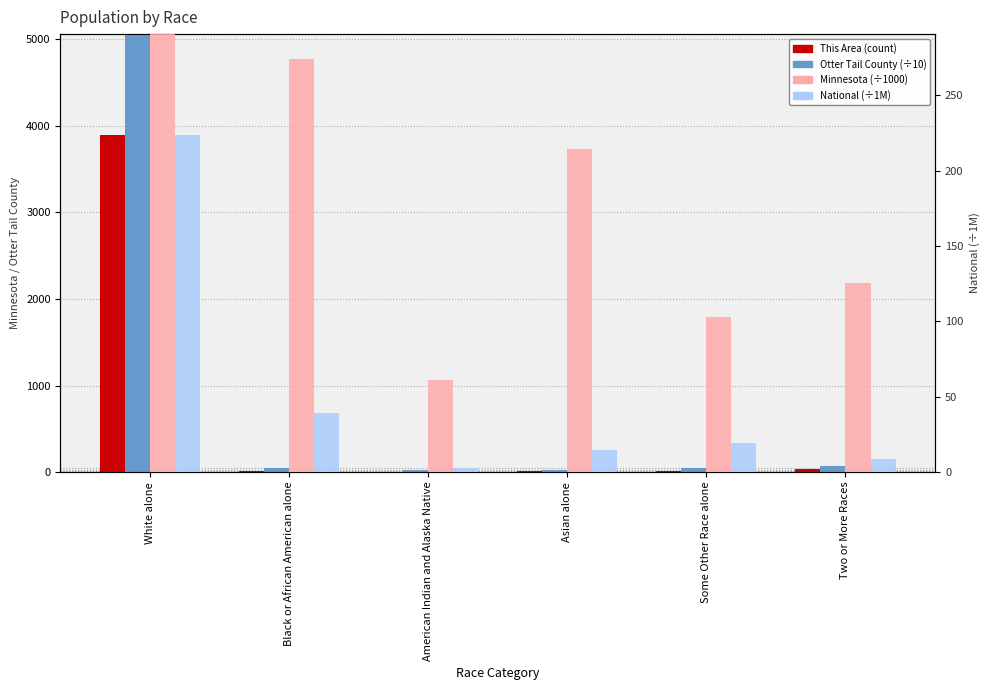

What is the sum of all This Area (count) values?

3970.0